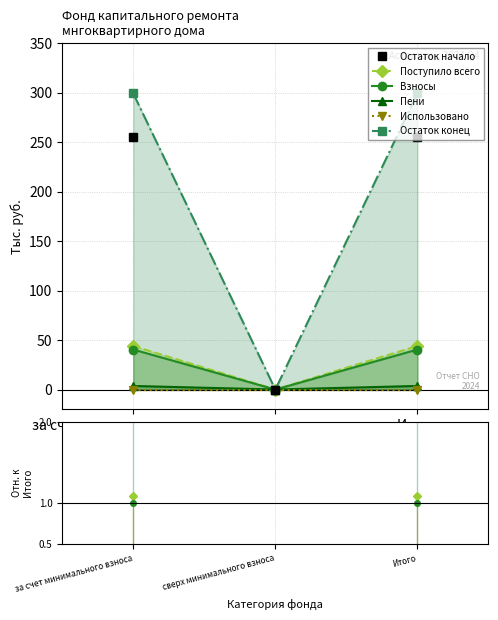

At which category is the sum across all series the highest?

за счет минимального взноса